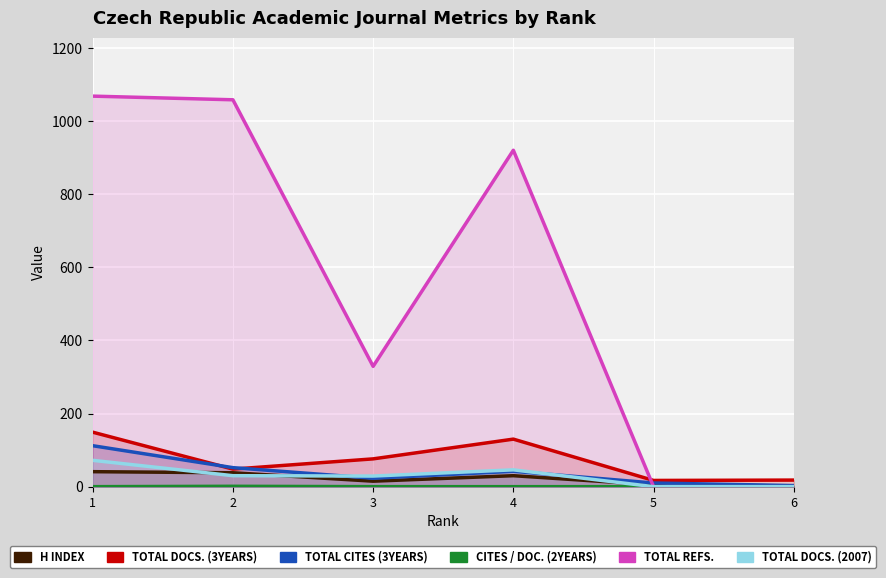

At which label does Total Refs. reach its minimum?

5